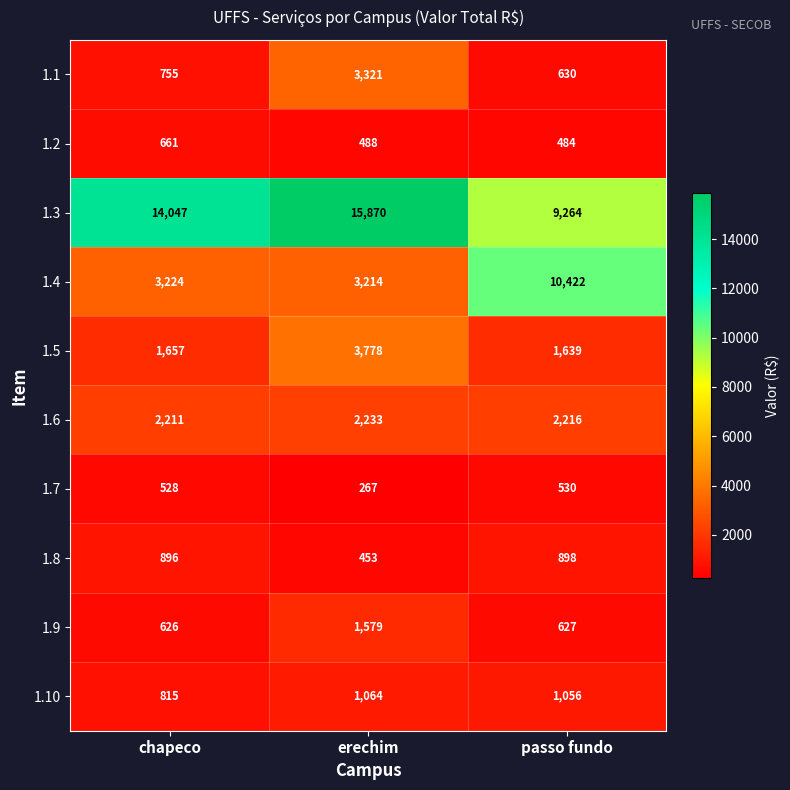

Reading left to right, transcribe all the data shown in this chart.

1.1: 755	3321	630
1.2: 661	488	484
1.3: 14047	15870	9264
1.4: 3224	3214	10422
1.5: 1657	3778	1639
1.6: 2211	2233	2216
1.7: 528	267	530
1.8: 896	453	898
1.9: 626	1579	627
1.10: 815	1064	1056